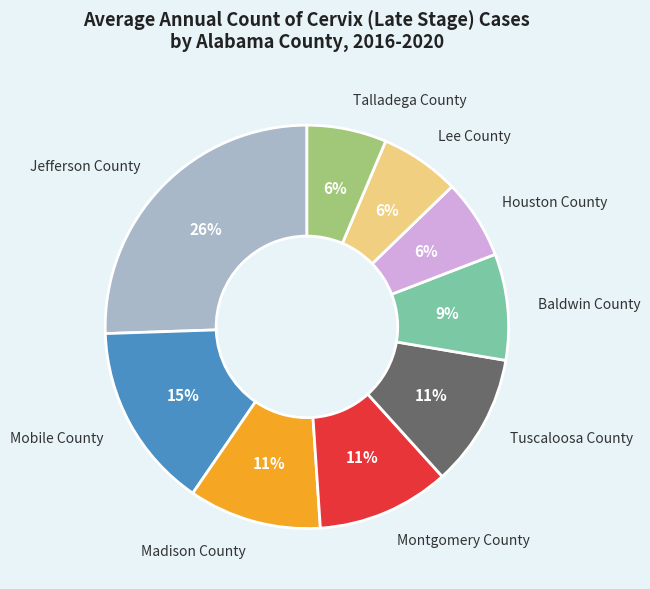

Is the sum of Talladega County and Houston County greater than half?

No